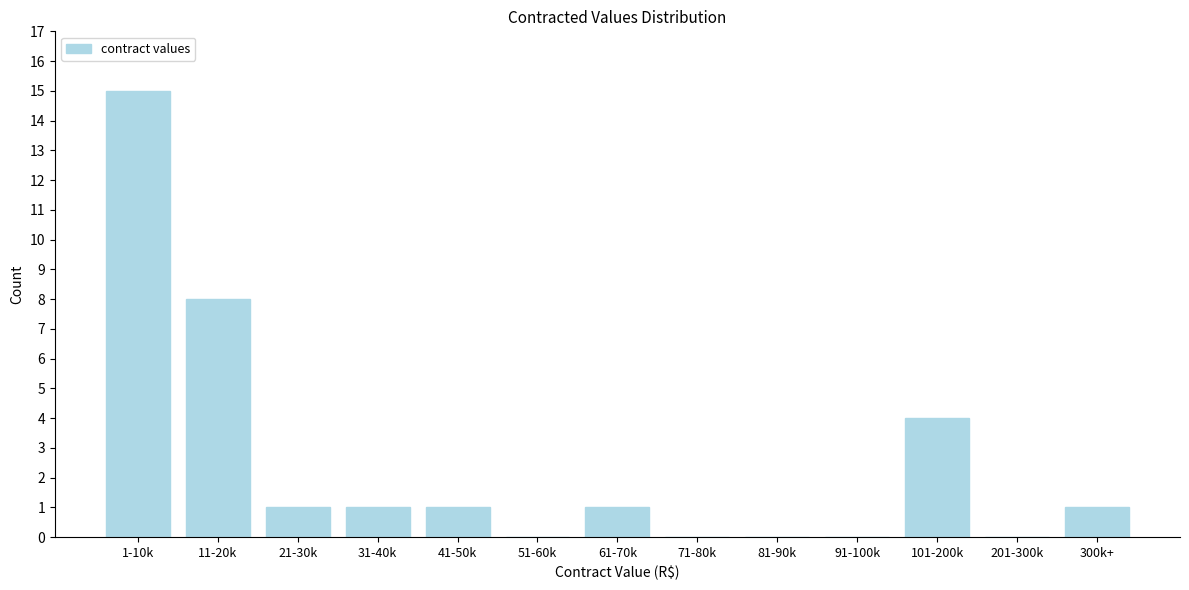

Reading left to right, list all the values displayed in this chart.

1-10k=15	11-20k=8	21-30k=1	31-40k=1	41-50k=1	51-60k=0	61-70k=1	71-80k=0	81-90k=0	91-100k=0	101-200k=4	201-300k=0	300k+=1